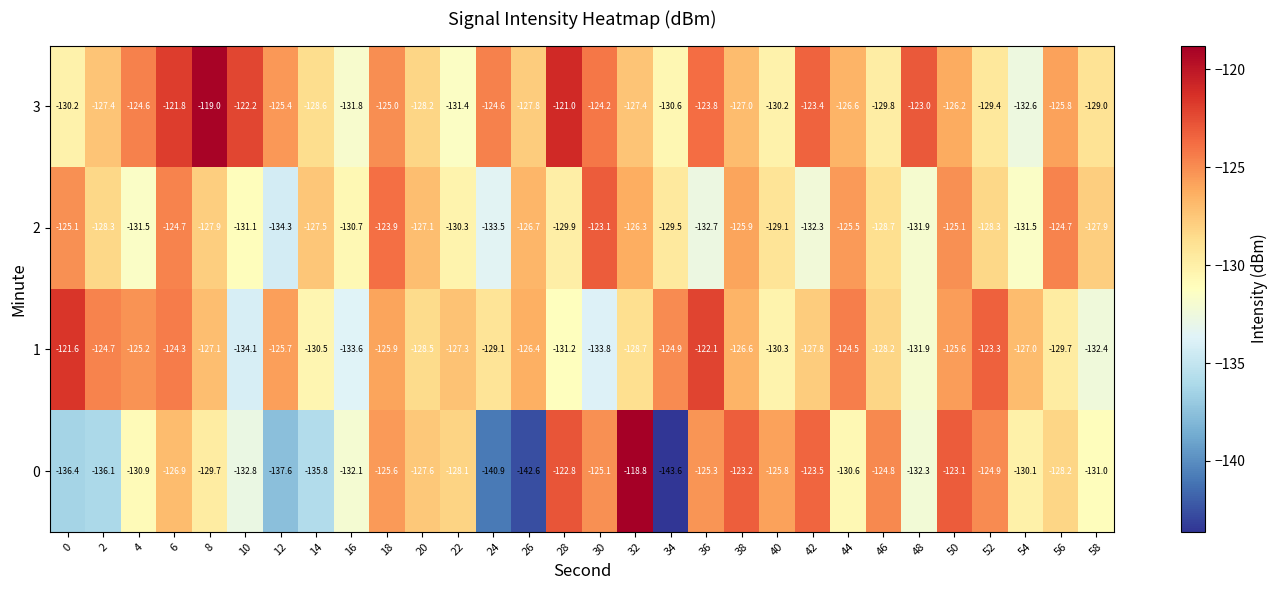

What is the average value of the 3 series?

-126.6